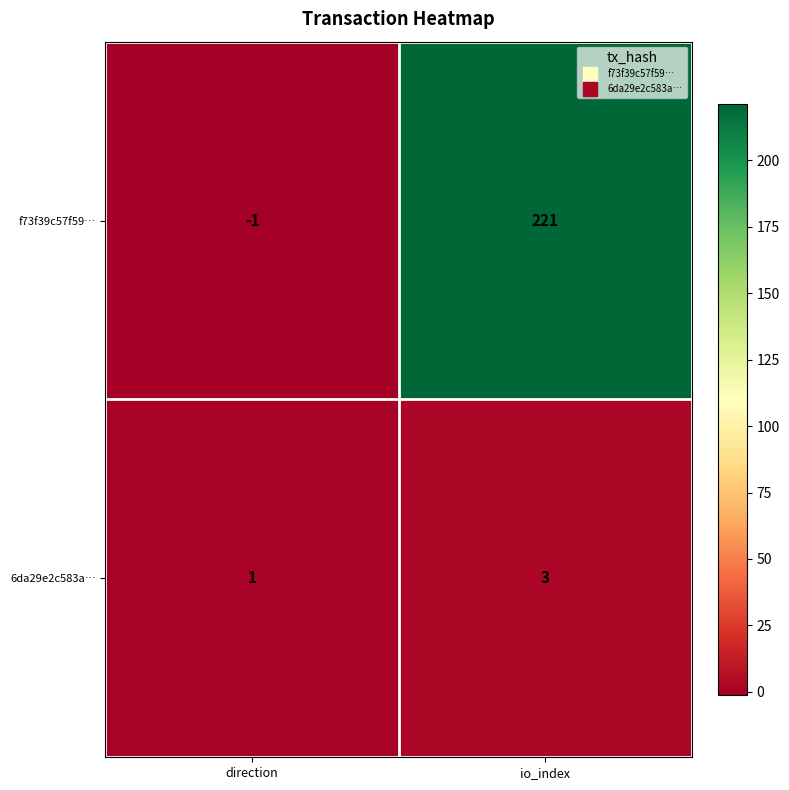

At which category is the sum across all series the highest?

io_index